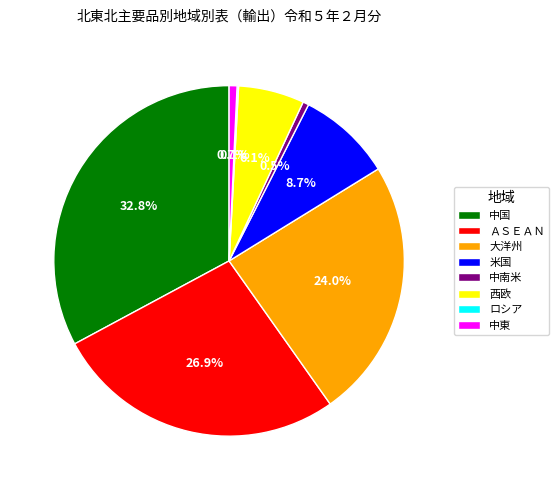

Combined, do 西欧 and 大洋州 account for over 50%?

No